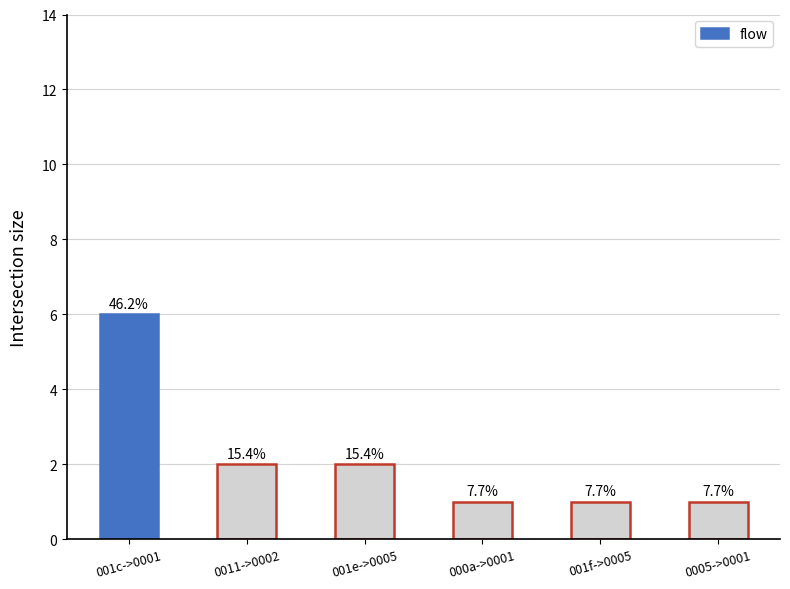

List the labels in order of value, largest first.

001c->0001, 0011->0002, 001e->0005, 000a->0001, 001f->0005, 0005->0001